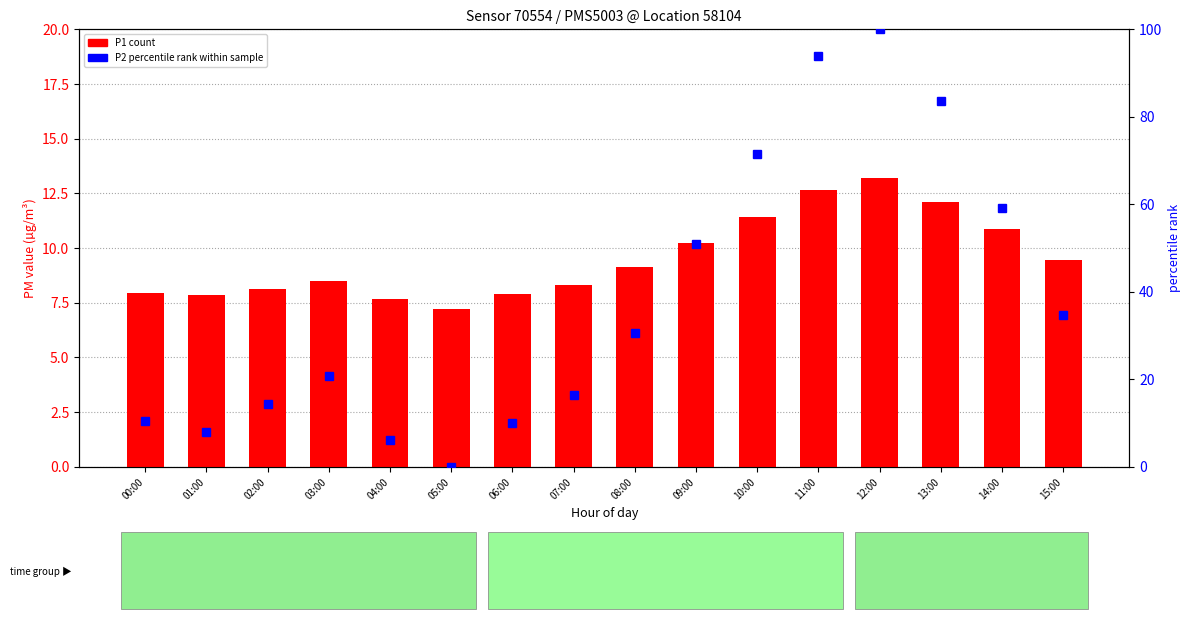

What is the label of the 8th bar from the left?

07:00